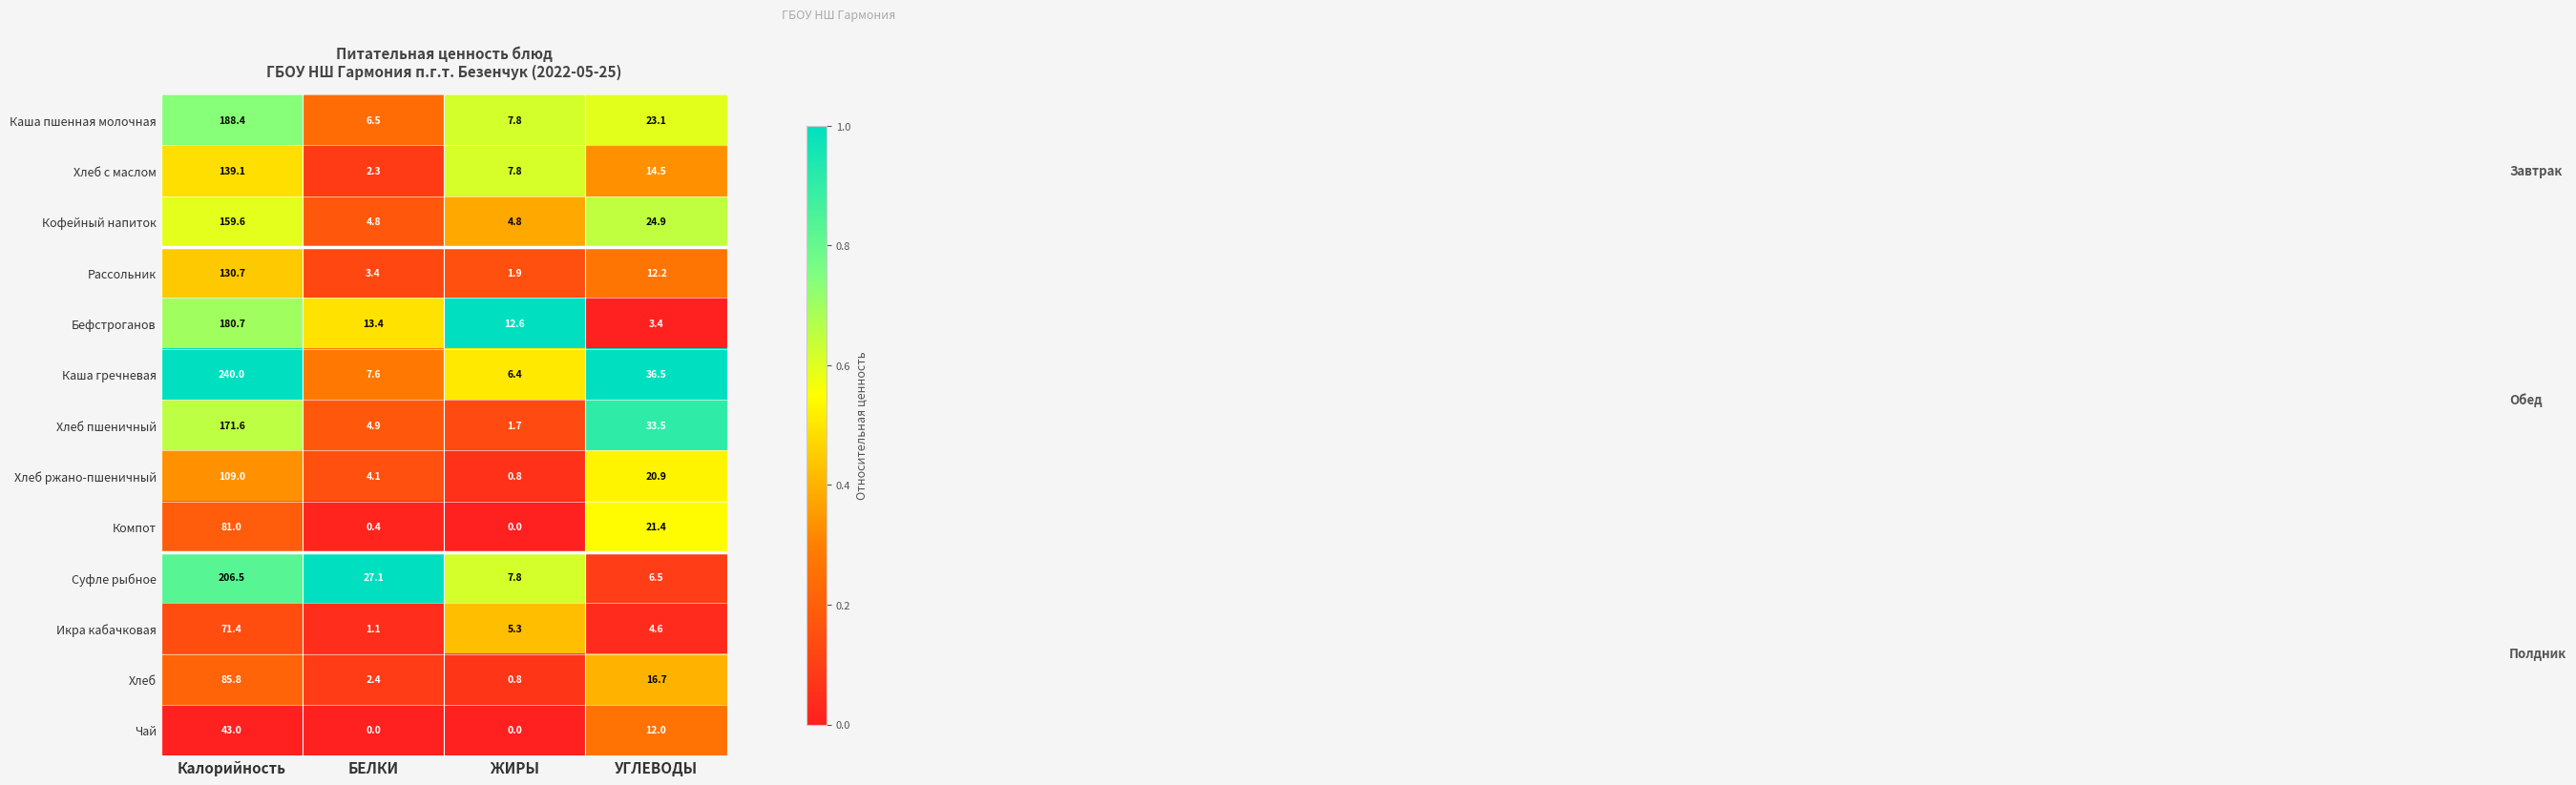

What is the difference between the second highest and second lowest values in the Хлеб series?

14.3